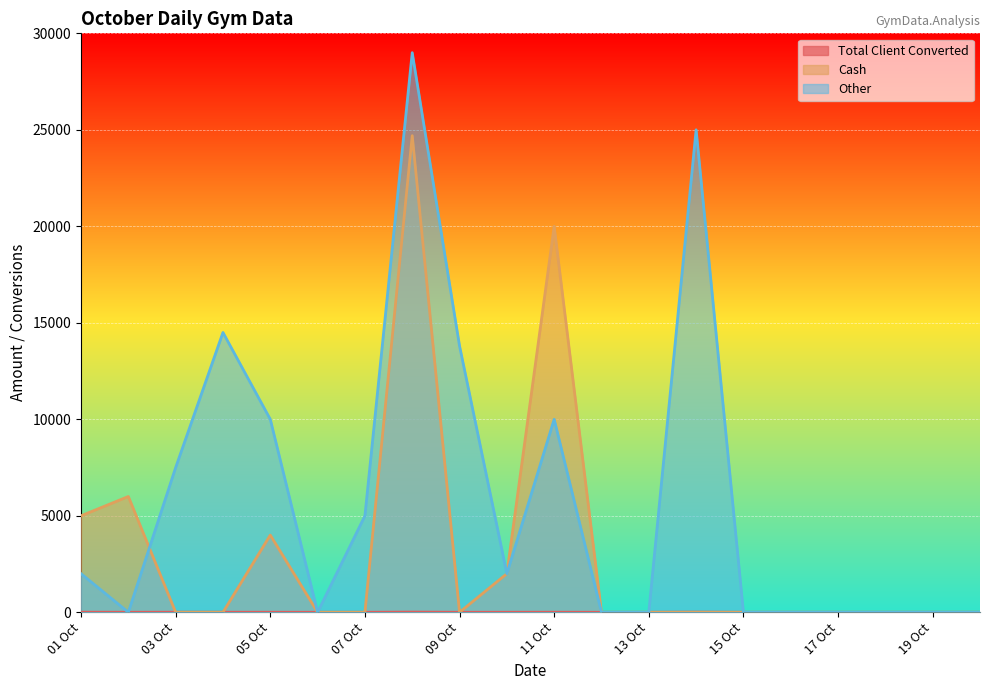

Is the value of Other at 17 Oct greater than the value of Cash at 09 Oct?

No